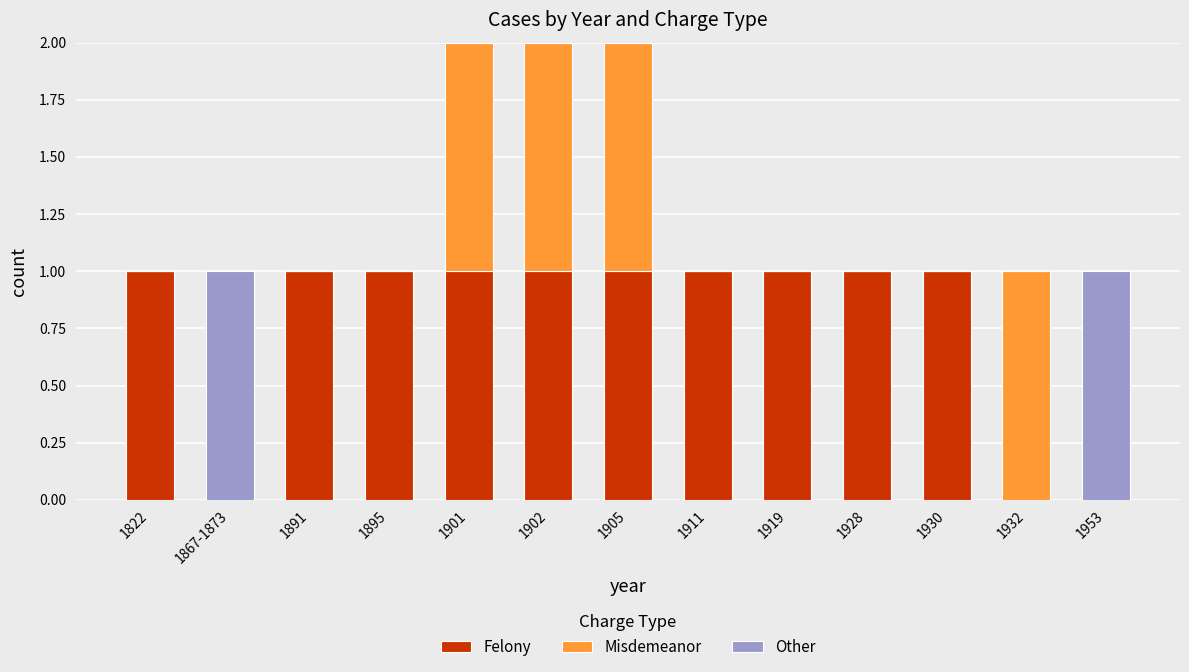

The value of Felony at 1895 is 1. True or false?

True